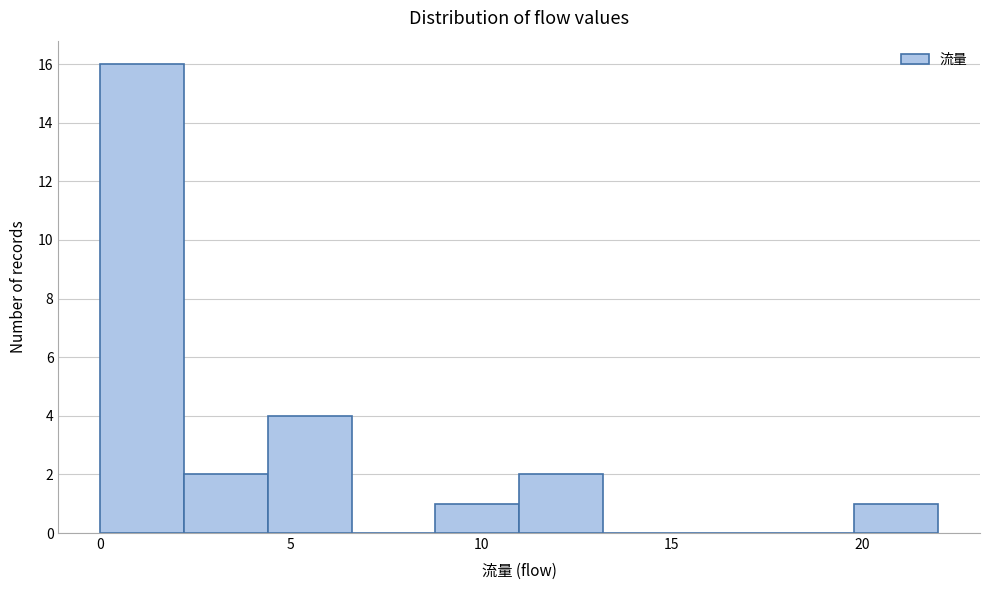

Over which range of the x-axis is the bar tallest?

0.0 to 2.2